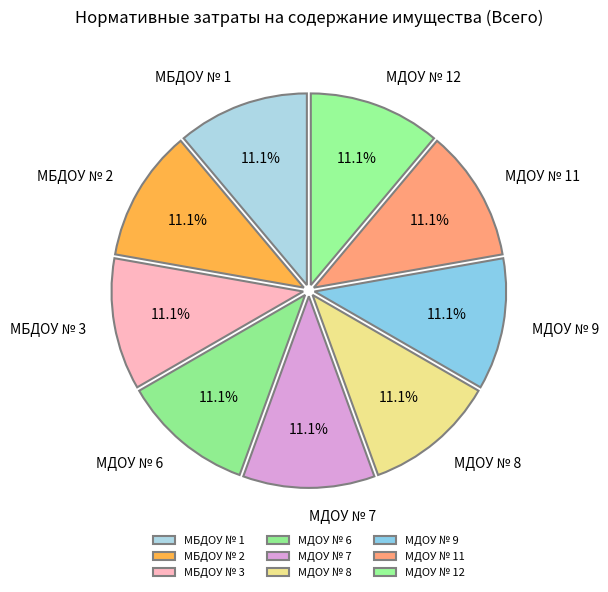

What is the total percentage of МБДОУ № 3 and МДОУ № 11?

22.2%